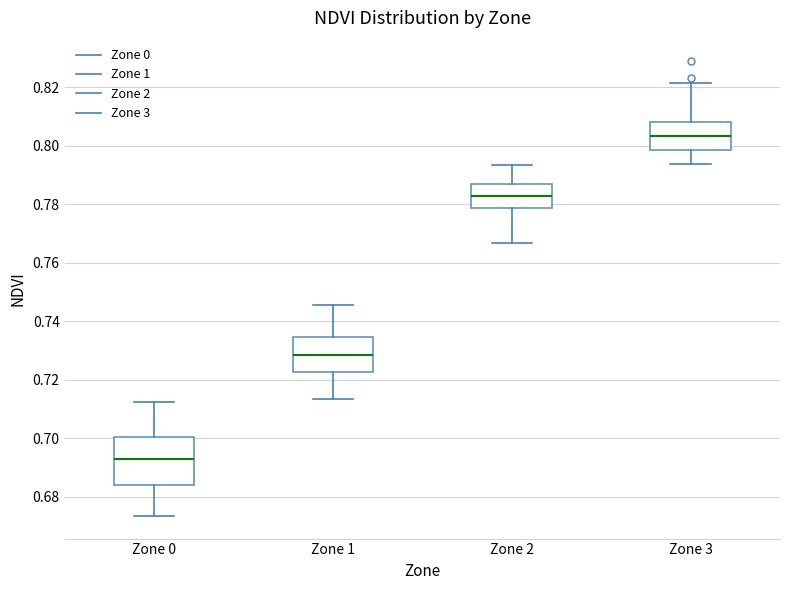

Reading left to right, read every box against the y-axis: the position of its median line, the range the box covers, and the ends of its whiskers. The values are not printed on the chart, so give them approximately, as read against the axis.

Zone 0: median 0.692, box 0.684 to 0.700, whiskers 0.674 to 0.712
Zone 1: median 0.728, box 0.722 to 0.734, whiskers 0.714 to 0.746
Zone 2: median 0.782, box 0.778 to 0.788, whiskers 0.766 to 0.794
Zone 3: median 0.804, box 0.798 to 0.808, whiskers 0.794 to 0.822